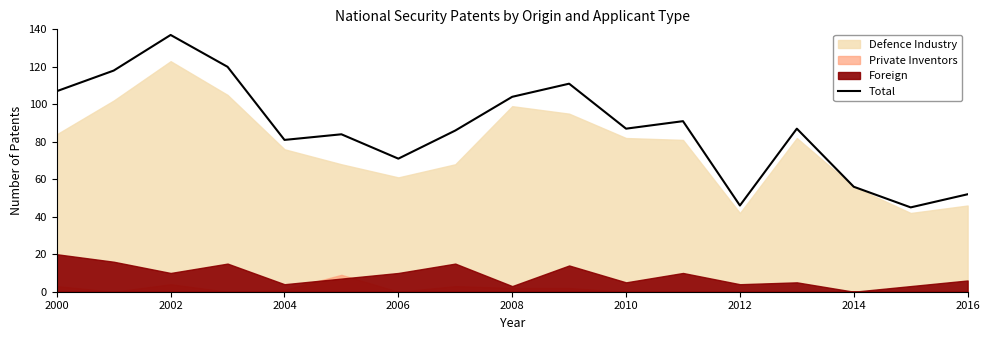

True or false: Total has a value of 79 at 2014.

False